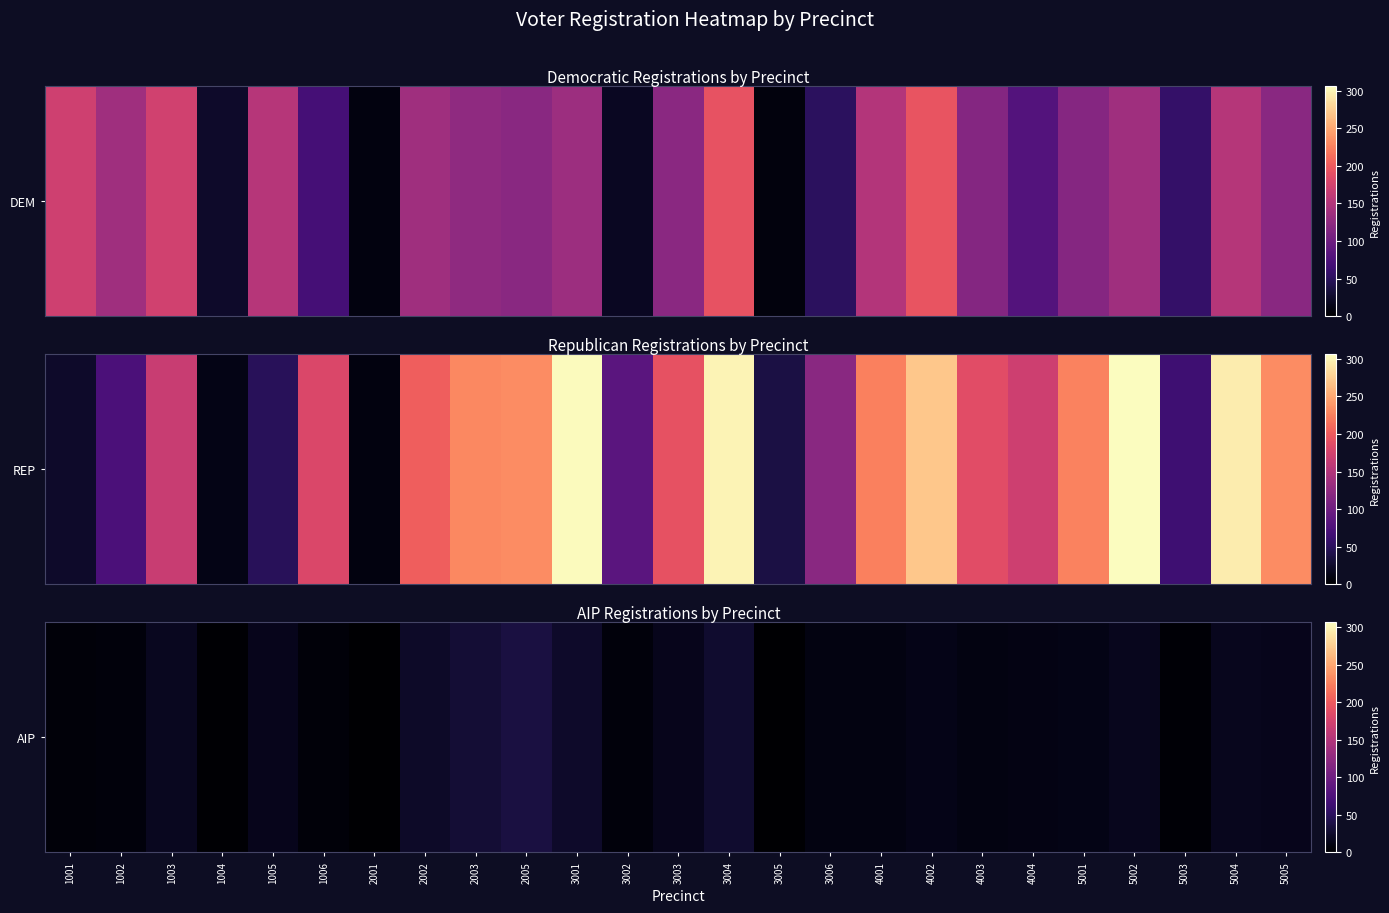

At which category does the chart reach its minimum across all series?

2001